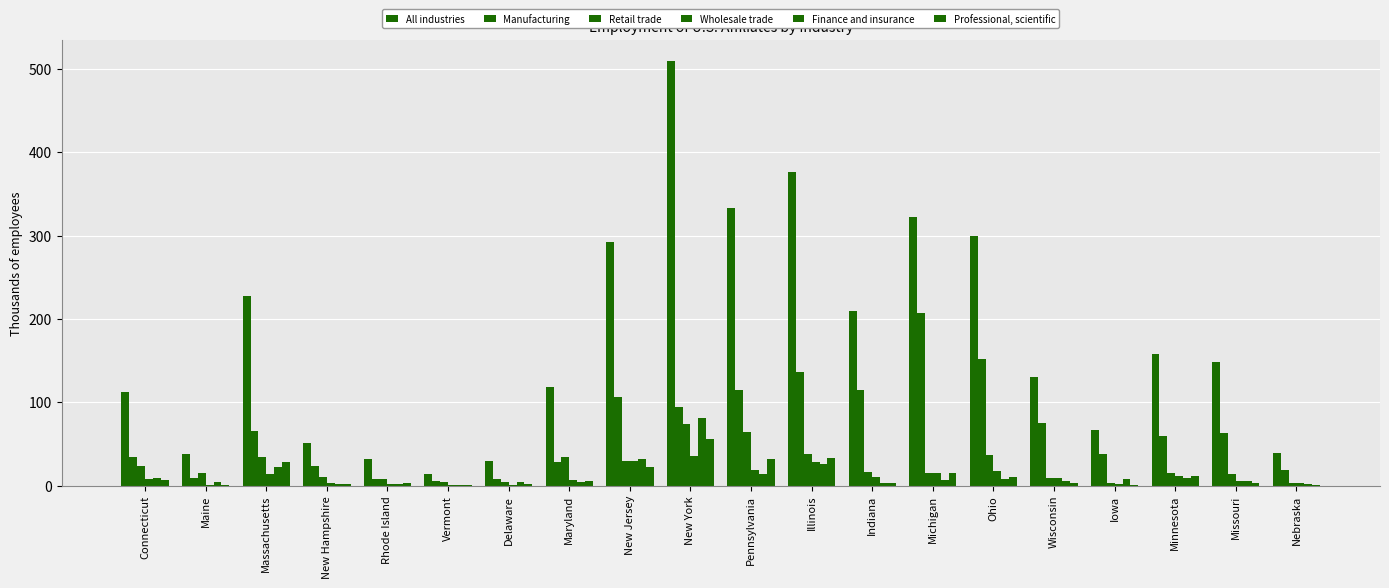

Count the number of data series in this chart.

6